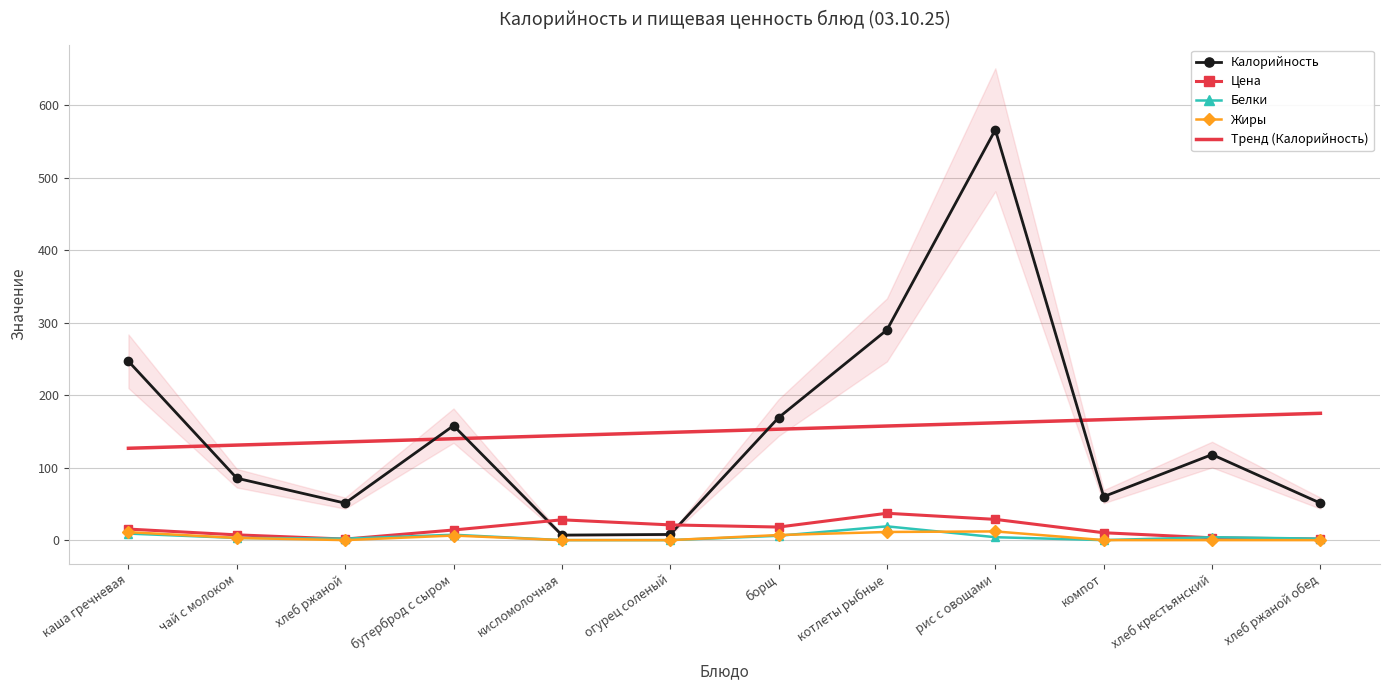

The Тренд (Калорийность) series shows 233.6 at борщ. True or false?

False